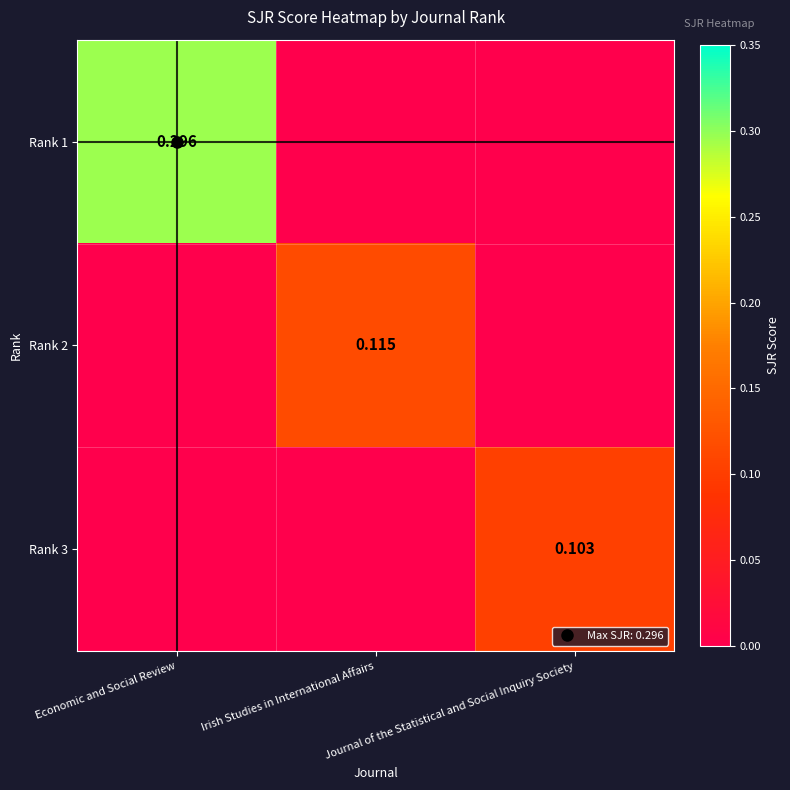

The Rank 1 series shows 0.2 at Irish Studies in International Affairs. True or false?

False